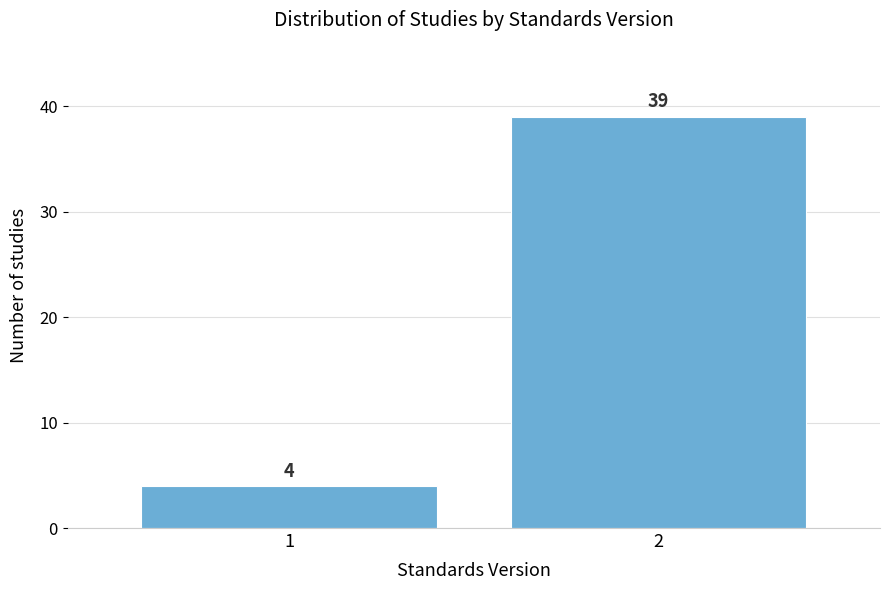

Reading left to right, transcribe all the data shown in this chart.

1=4	2=39